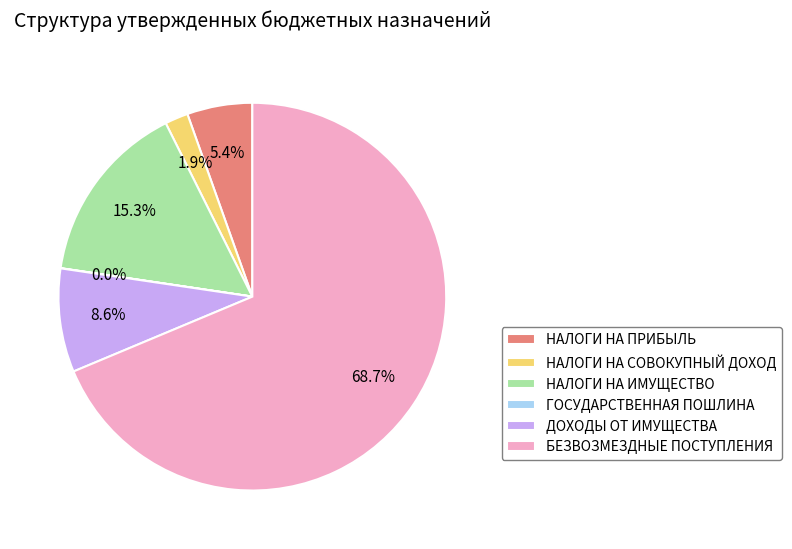

Which category accounts for the majority?

БЕЗВОЗМЕЗДНЫЕ ПОСТУПЛЕНИЯ